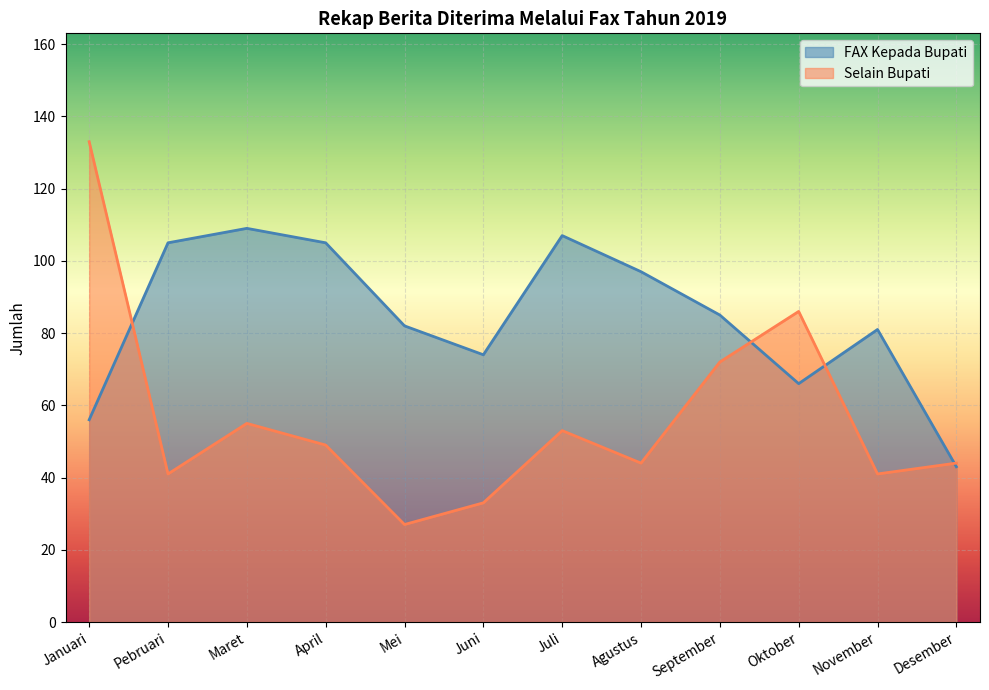

What is the label of the 3rd point from the left?

Maret